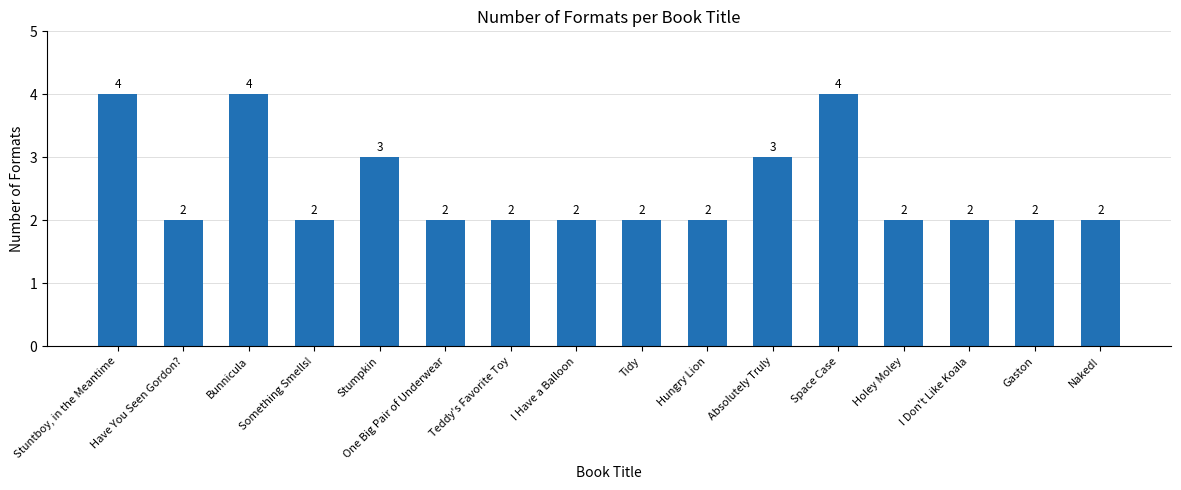

What is the maximum value shown in the chart?

4